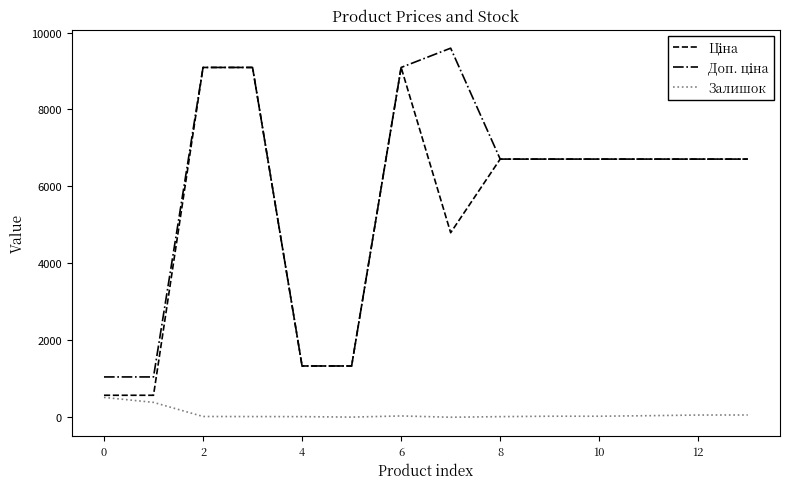

Does the chart have visible grid lines?

No